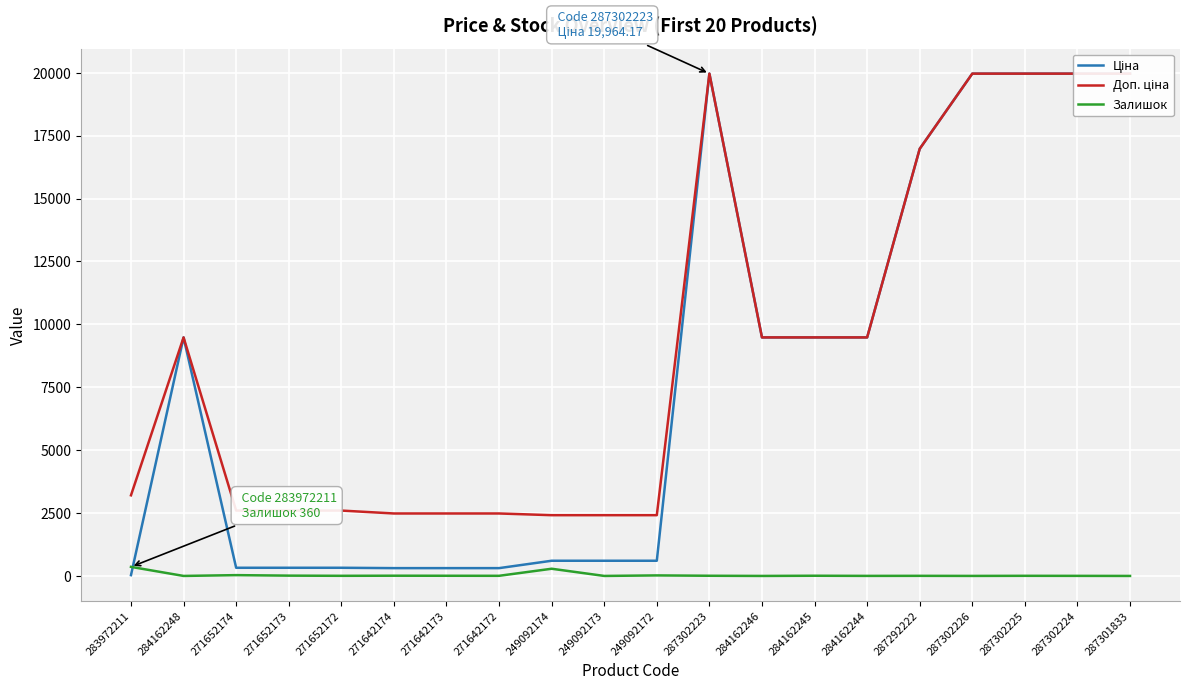

Reading left to right, what are all the values shown in this chart?

Ціна: 32.0	9480.1	324.8	324.8	324.8	310.3	310.3	310.3	603.7	603.7	603.7	19964.2	9480.1	9480.1	9480.1	16976.3	19964.2	19964.2	19964.2	19964.2
Доп. ціна: 3205.0	9480.1	2598.3	2598.3	2598.3	2482.4	2482.4	2482.4	2414.8	2414.8	2414.8	19964.2	9480.1	9480.1	9480.1	16976.3	19964.2	19964.2	19964.2	19964.2
Залишок: 360.0	0.0	32.0	12.0	5.0	9.0	7.0	5.0	286.0	0.0	21.0	7.0	0.0	8.0	2.0	4.0	1.0	5.0	3.0	0.0